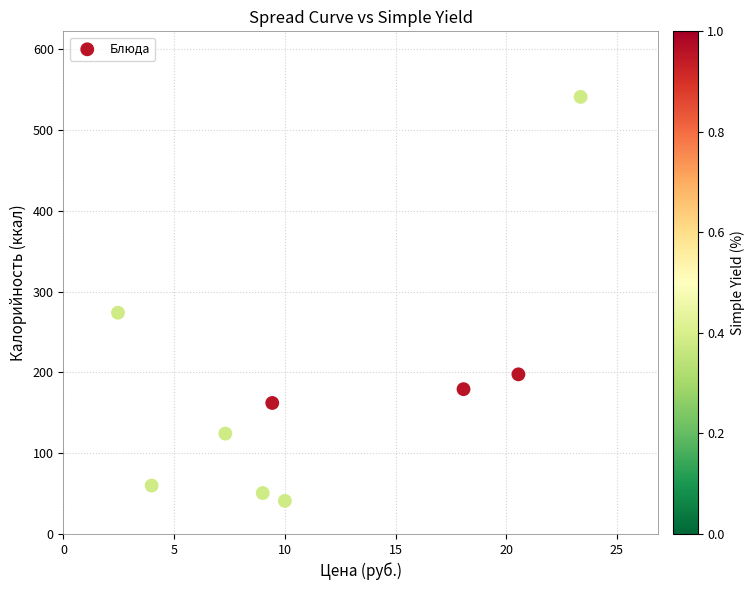

What Y value in the scatter plot is closest to 291?

274.0